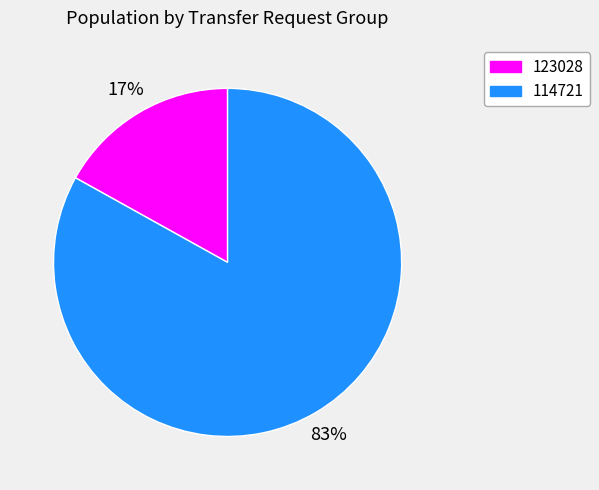

Does any single category account for the majority?

Yes